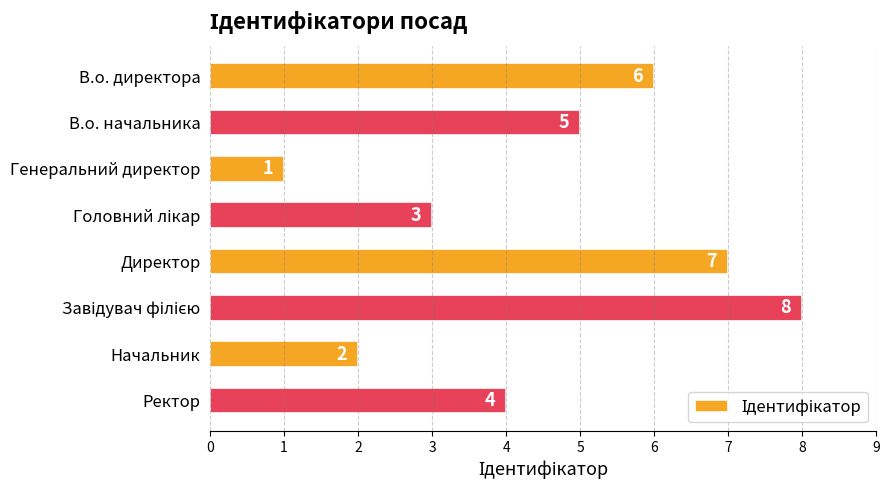

What is the ratio of the value at Начальник to the value at Генеральний директор?

2.0